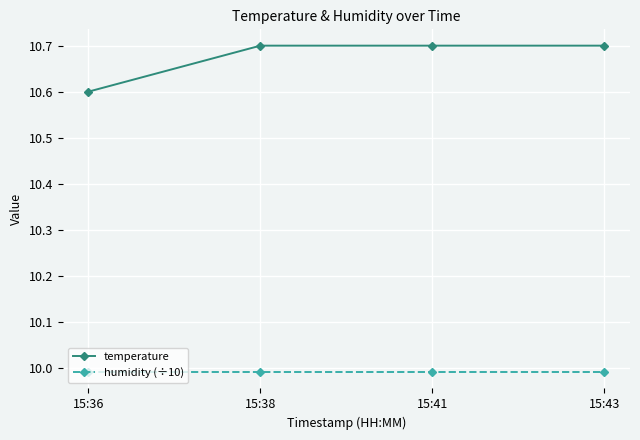

True or false: temperature and humidity (÷10) cross at least once.

False